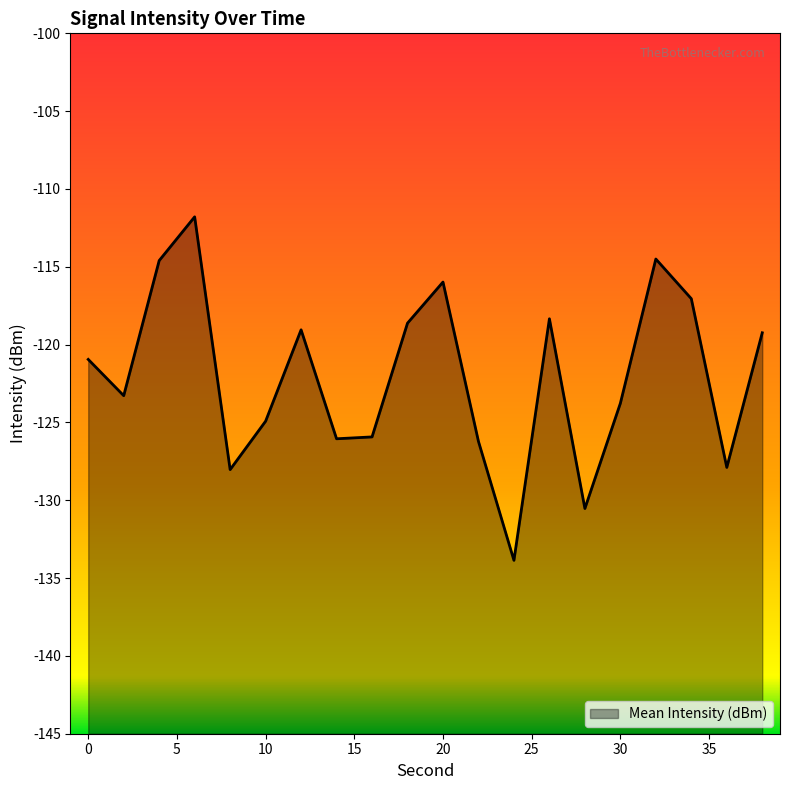

Which label corresponds to the smallest value in the chart?

24